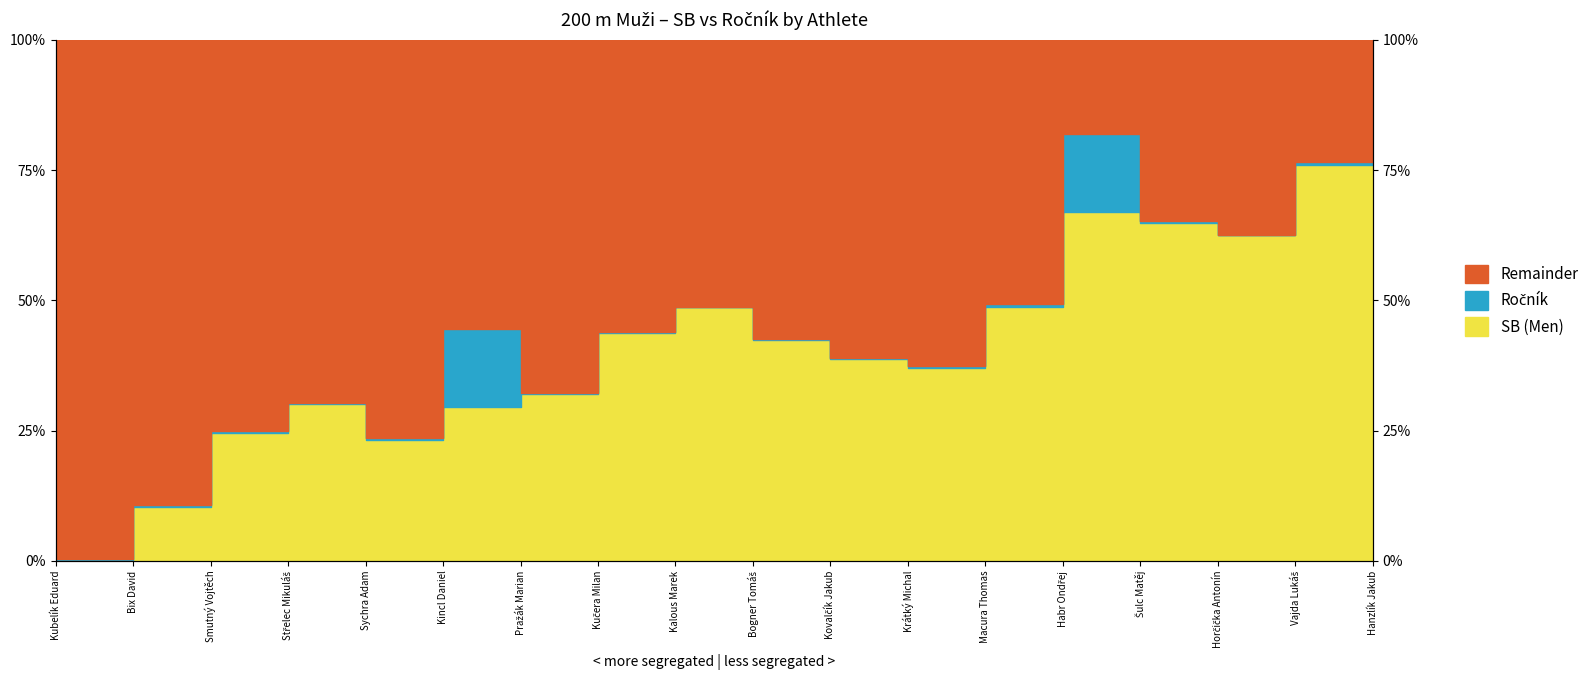

What is the change in value from Střelec Mikuláš to Sychra Adam?

-6.9